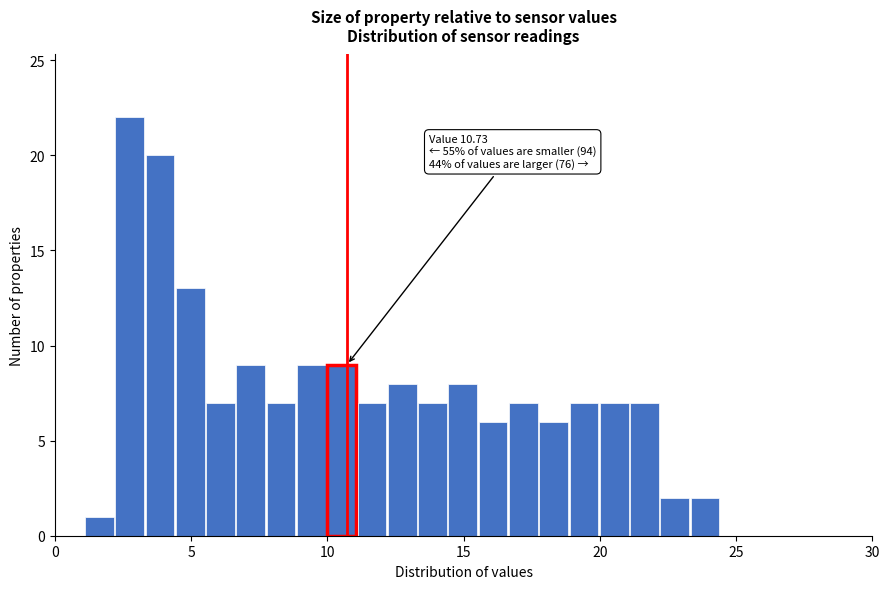

Around what value on the x-axis is the tallest bar? Give the approximate position of its centre, as read against the axis.

3.0